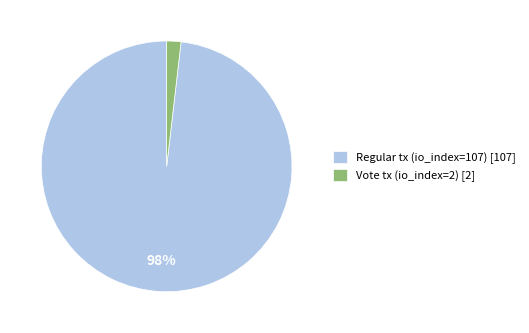

True or false: Regular tx (io_index=107) [107] accounts for 83% of the total.

False